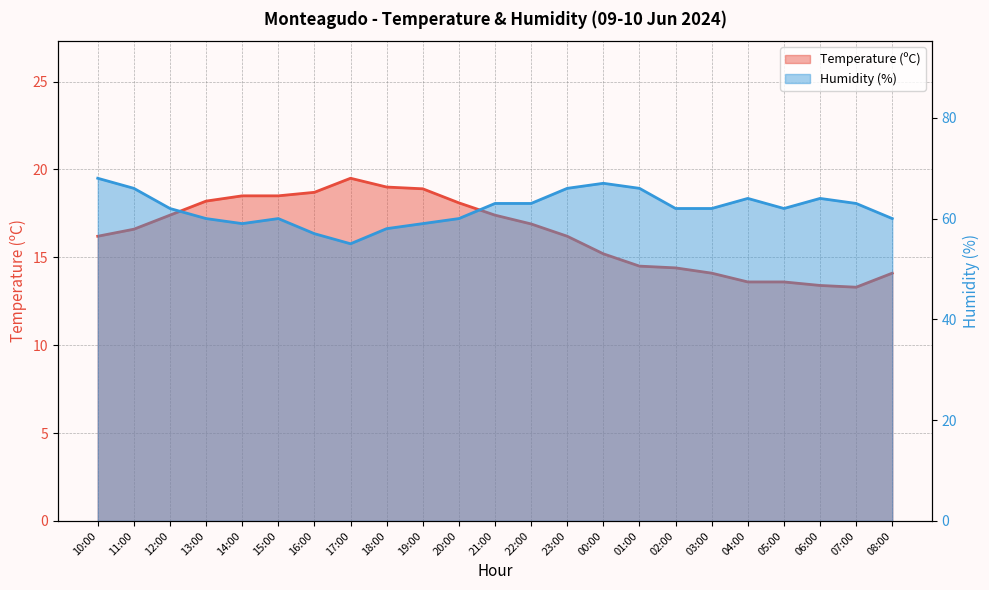

Where is the first local minimum for Humidity (%)?

14:00